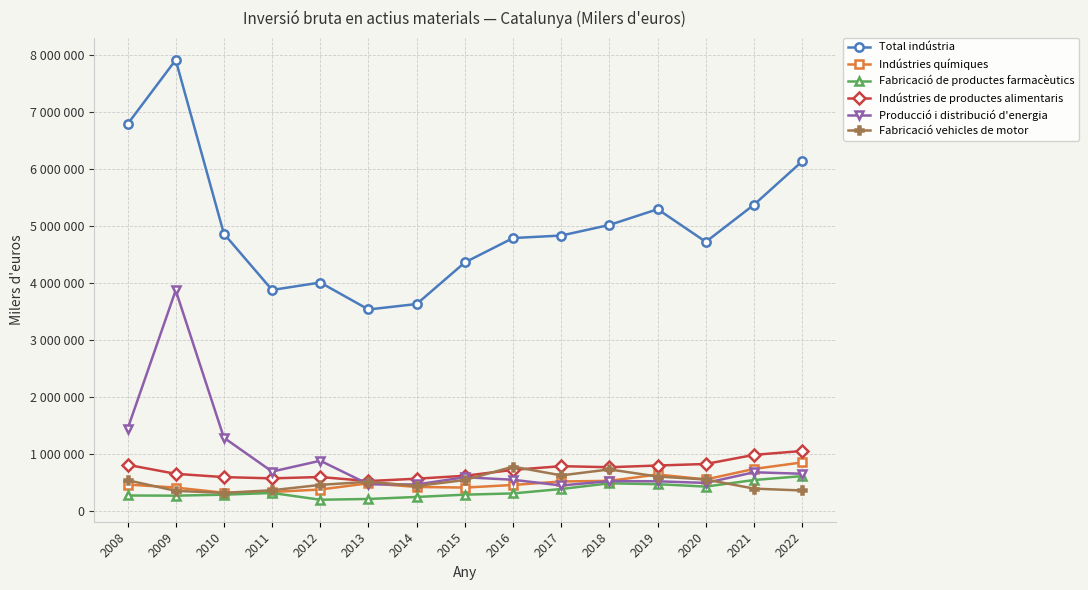

Where is the first local maximum for Producció i distribució d'energia?

2009